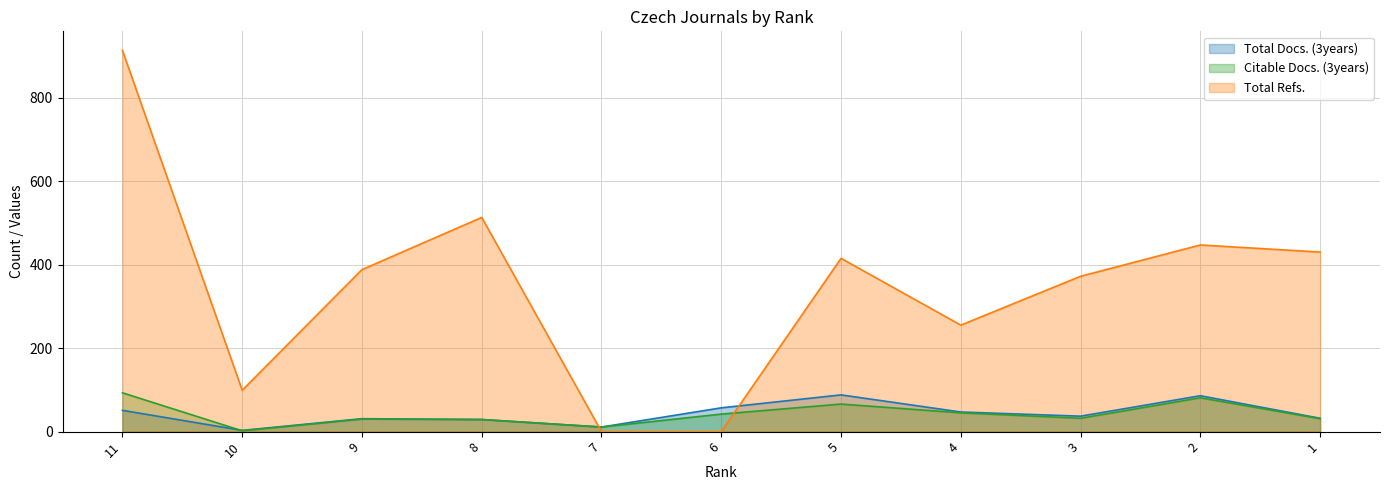

What are all the series names shown in the legend?

Total Docs. (3years), Citable Docs. (3years), Total Refs.